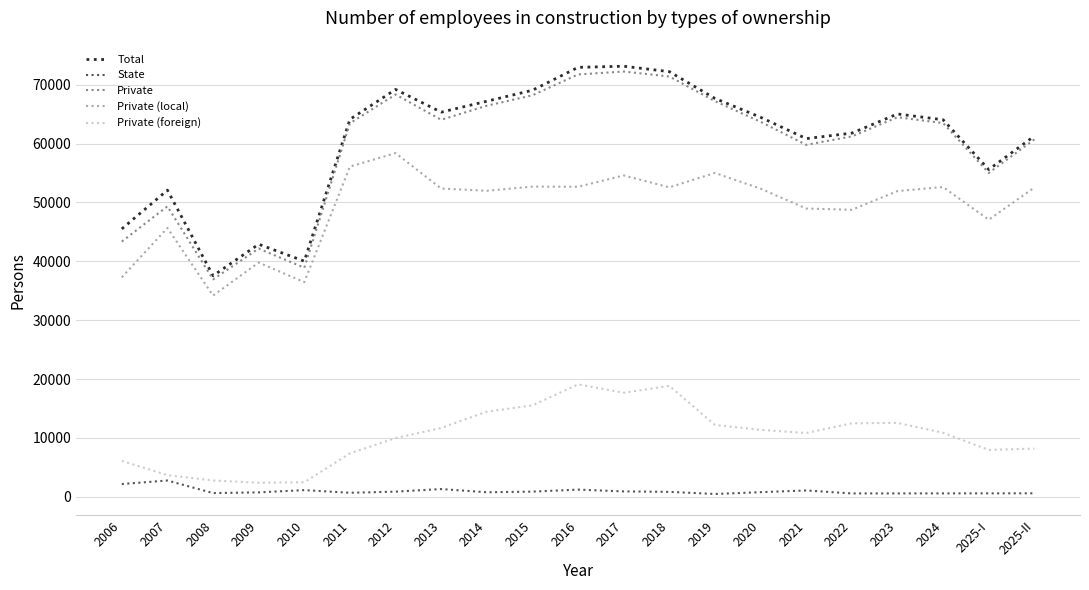

What position from the right is 2017?

10